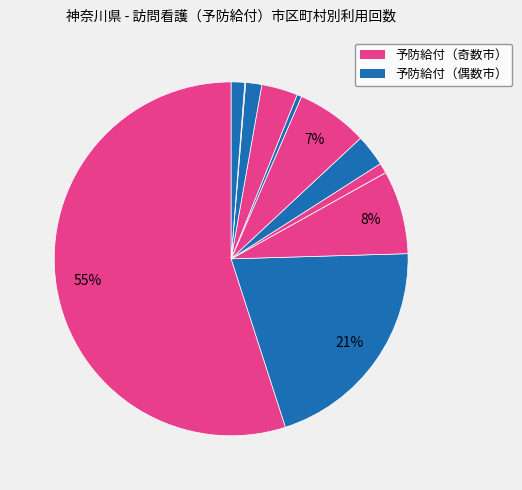

How many slices are in this pie chart?

12